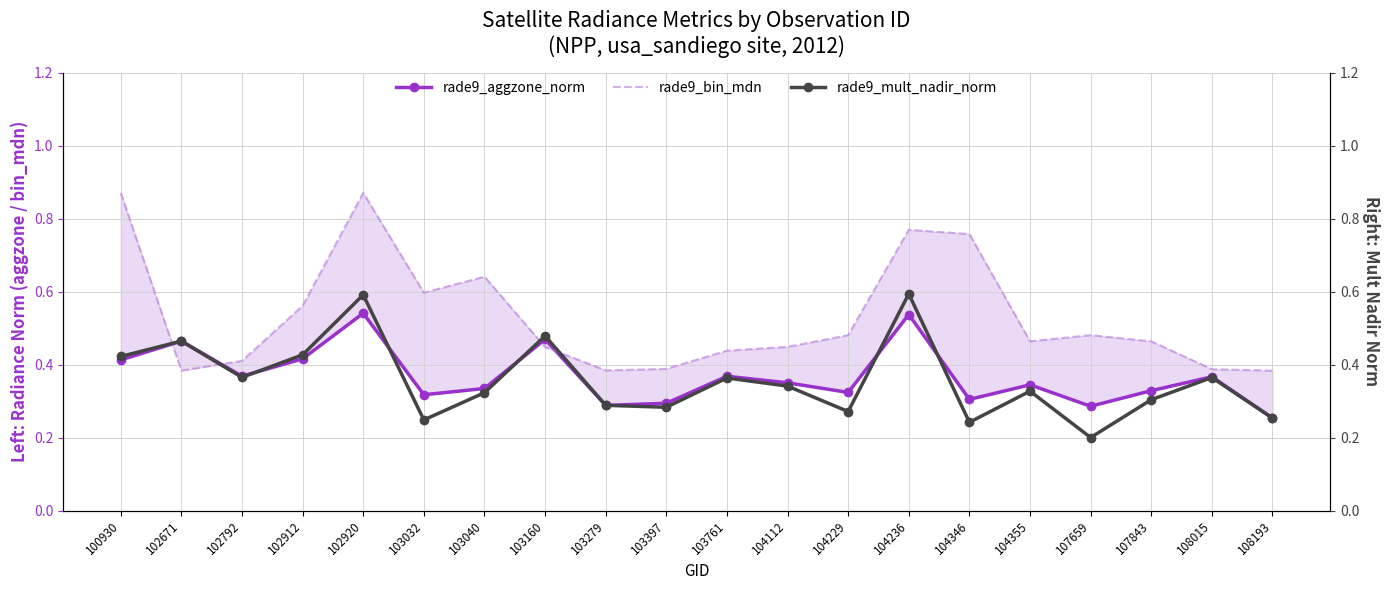

True or false: rade9_aggzone_norm has a value of 0.3 at 107843.

True